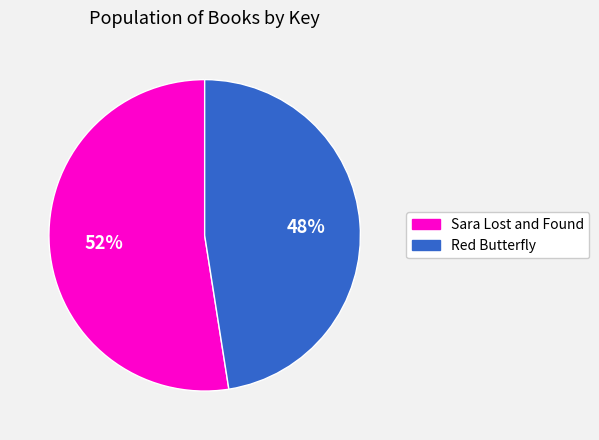

Is it true that Sara Lost and Found is 52% of the pie?

True